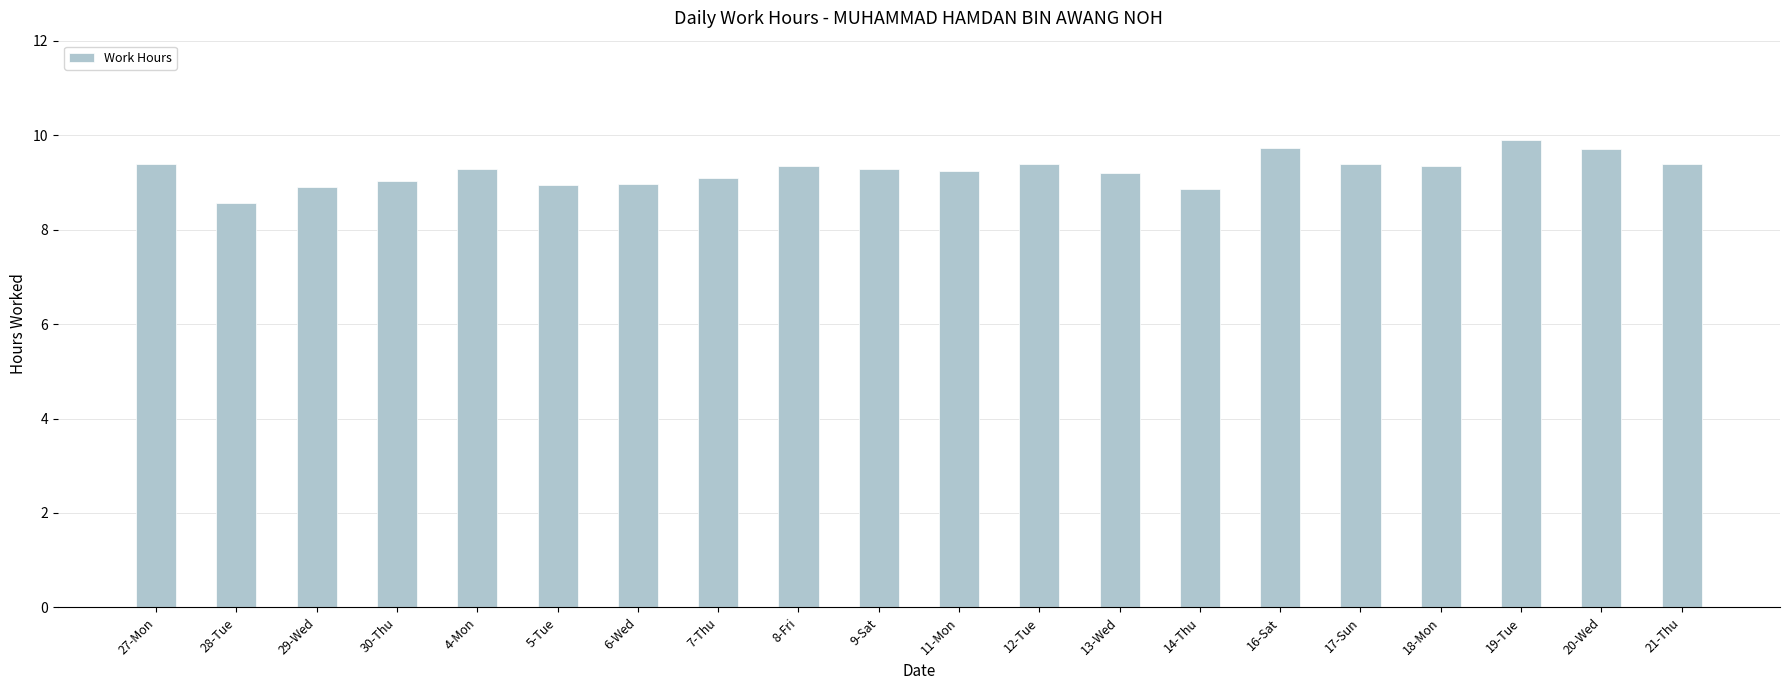

What is the smallest value displayed?

8.6